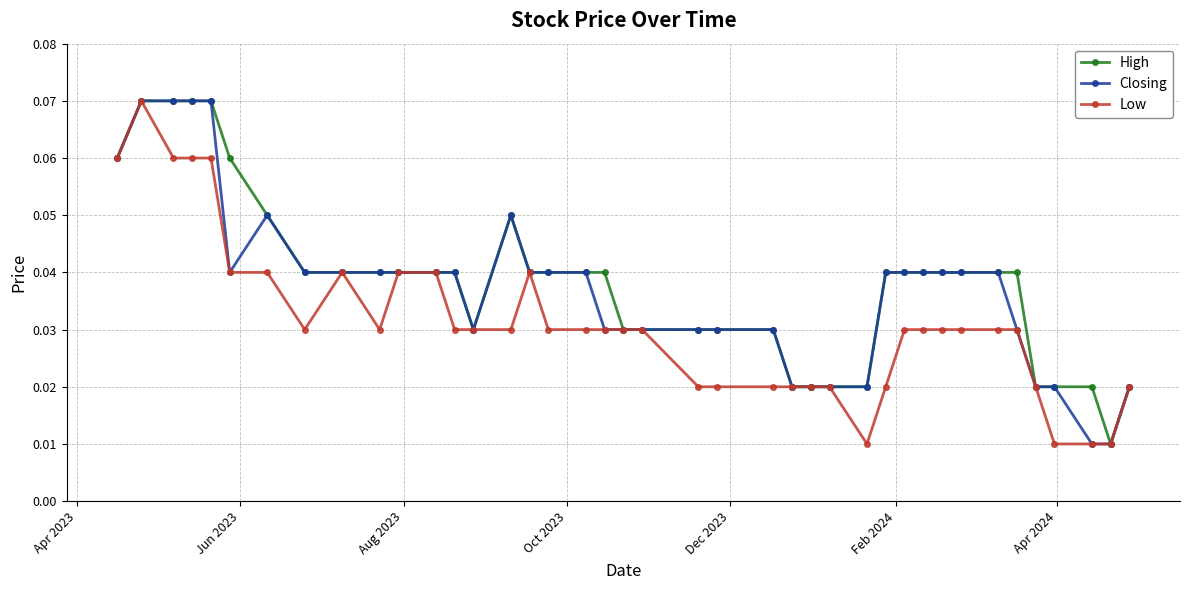

At how many categories does at least one series exceed 0?

40